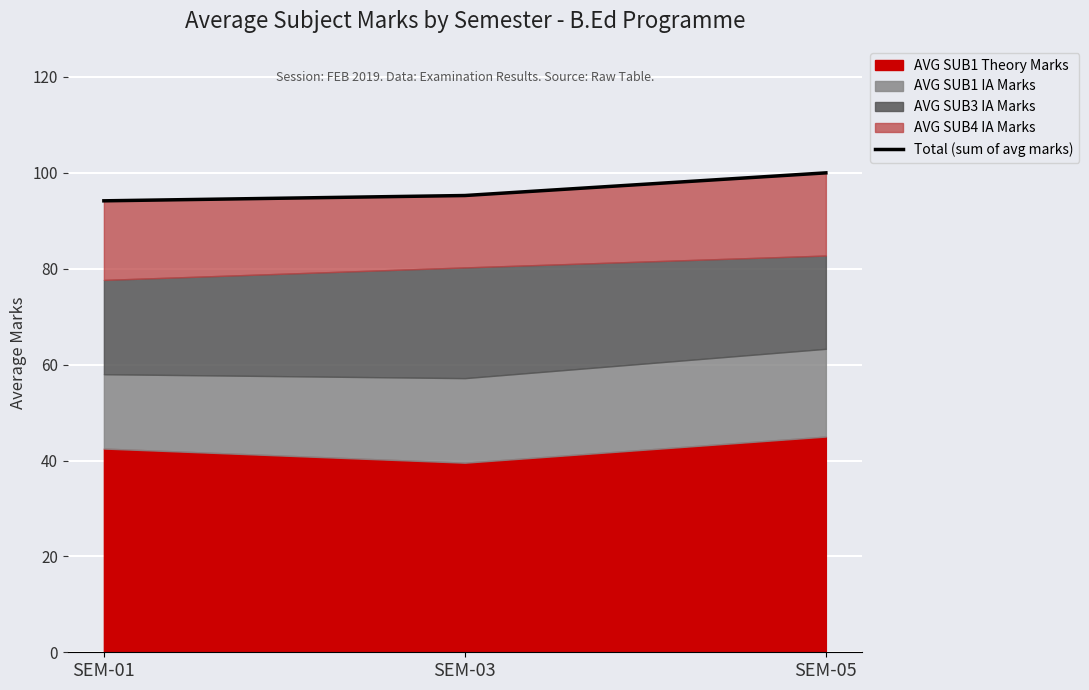

What is the change in value from SEM-03 to SEM-05?

+4.7